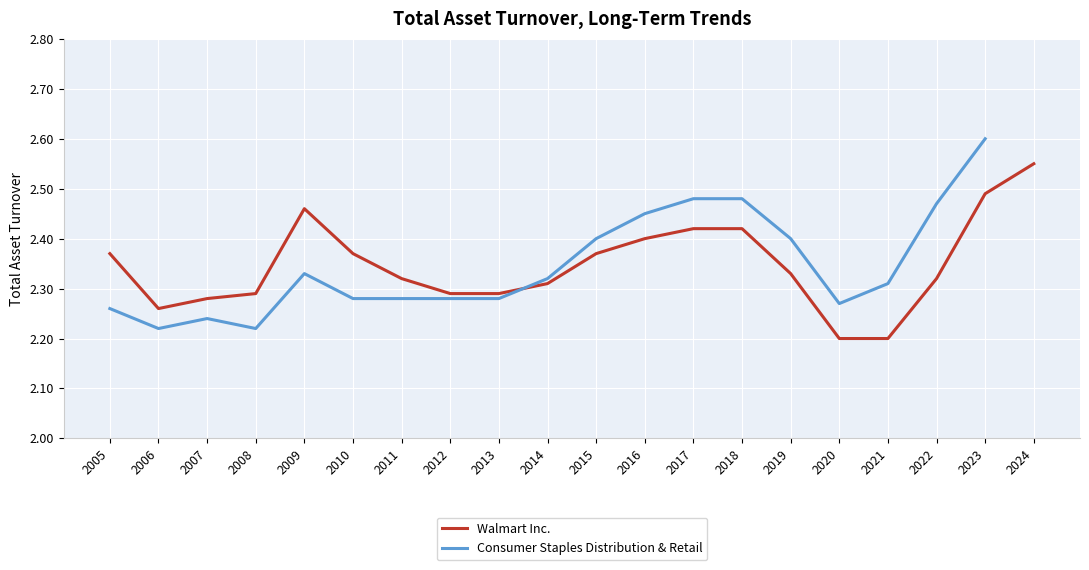

Is the value of Consumer Staples Distribution & Retail at 2016 greater than the value of Walmart Inc. at 2024?

No